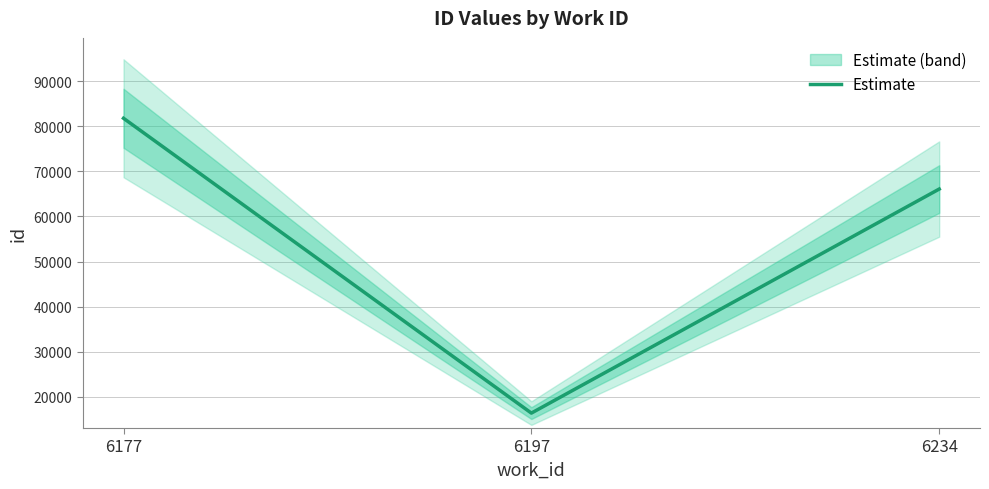

Where does the data first go above 66077?

6177